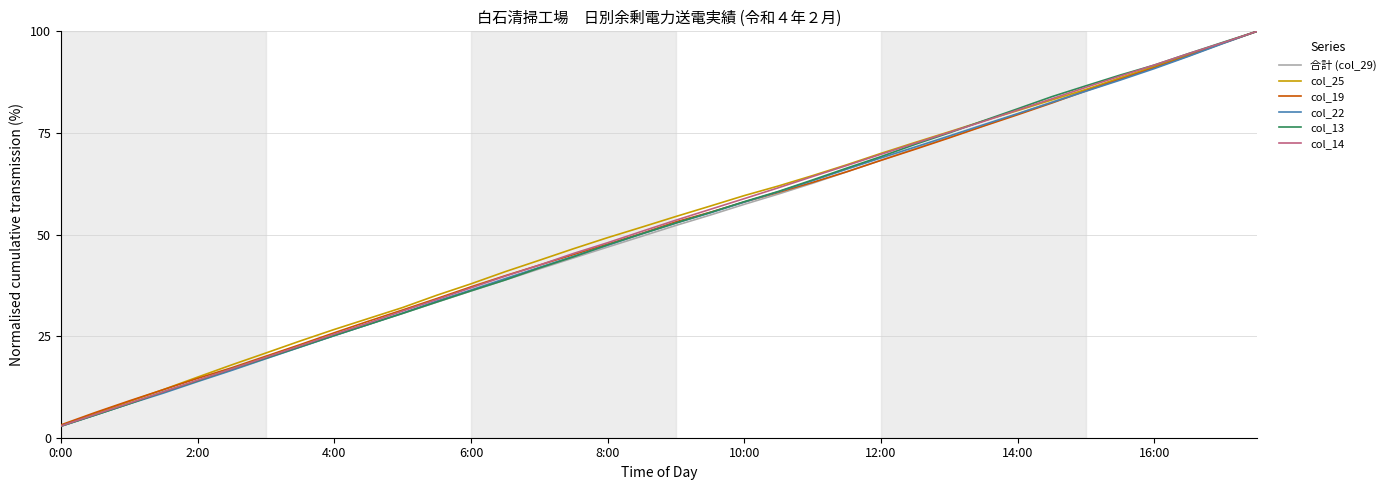

Count the number of data series in this chart.

6